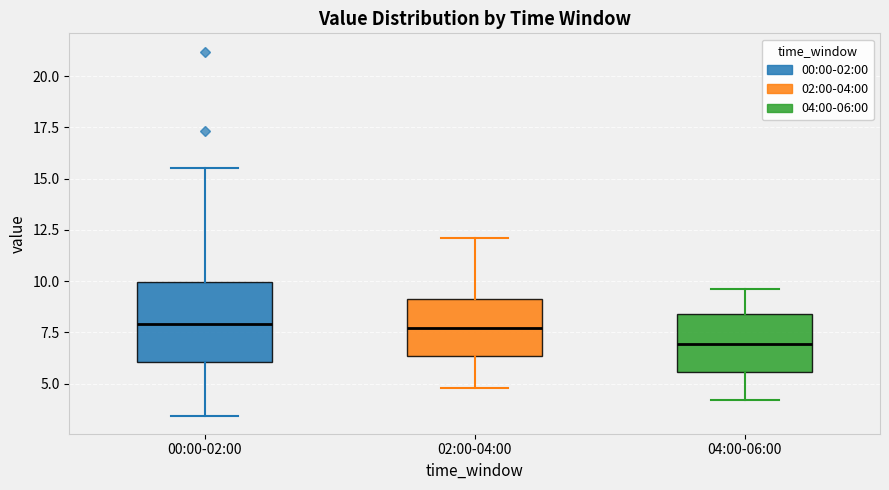

Which box has the lowest median line?

04:00-06:00